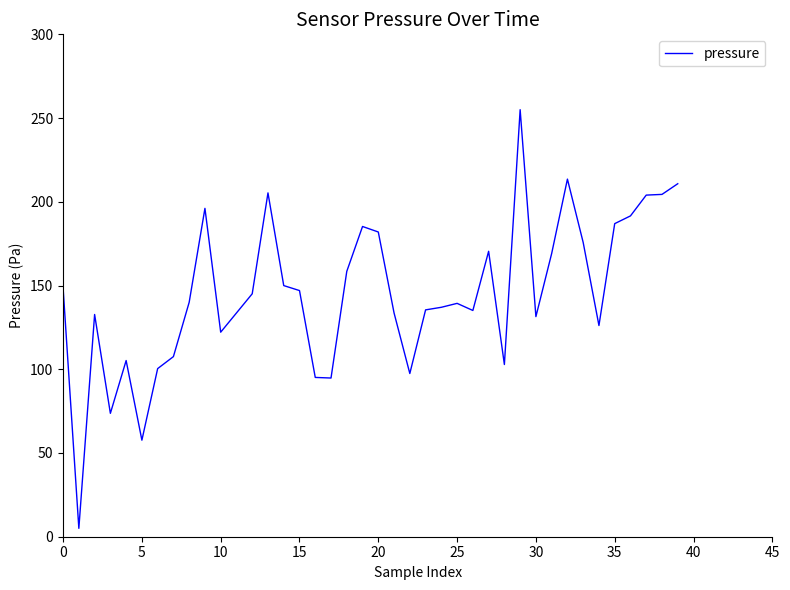

What is the maximum value shown in the chart?

255.0